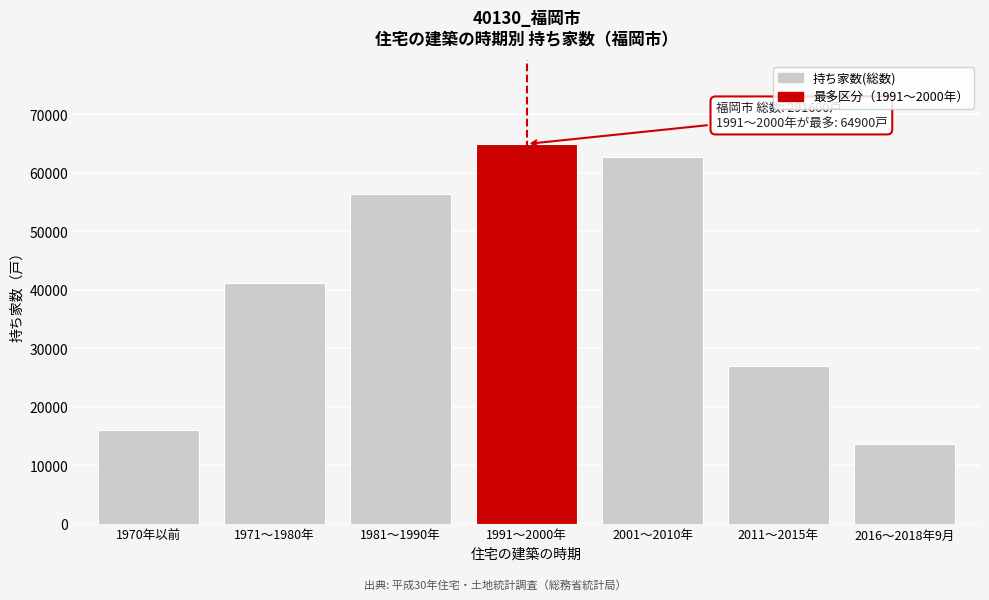

Reading left to right, list all the values displayed in this chart.

16000	41200	56400	64900	62600	27000	13600